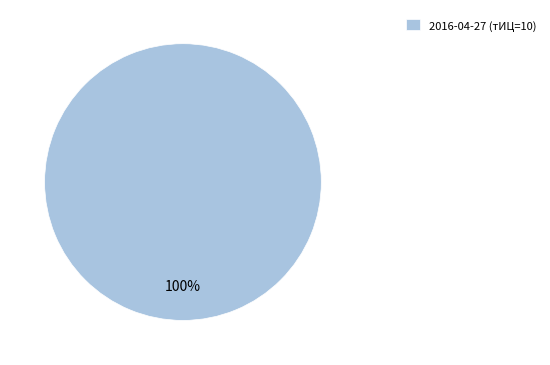

Is it true that 2016-04-27 (тИЦ=10) is 100% of the pie?

True